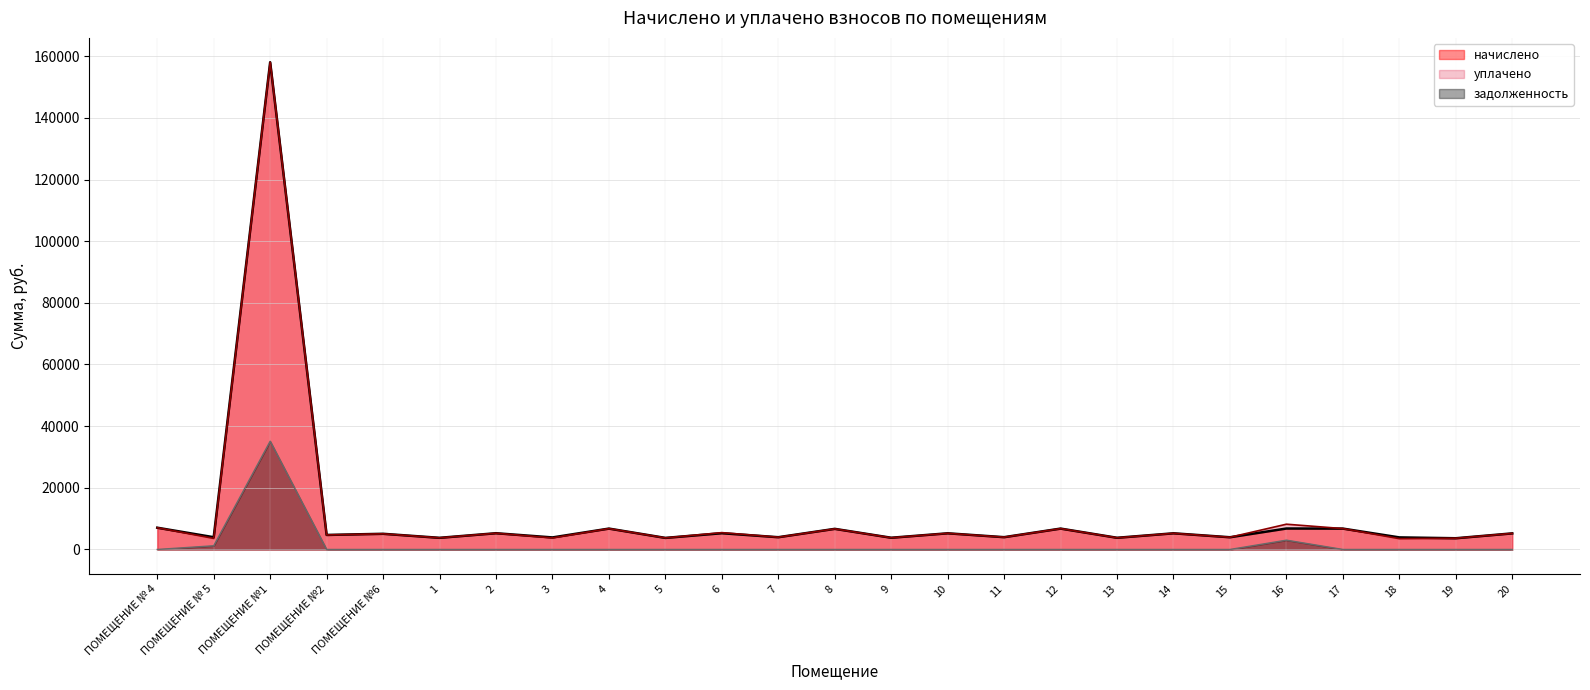

What is the total value across all series at ПОМЕЩЕНИЕ №1?

351182.4